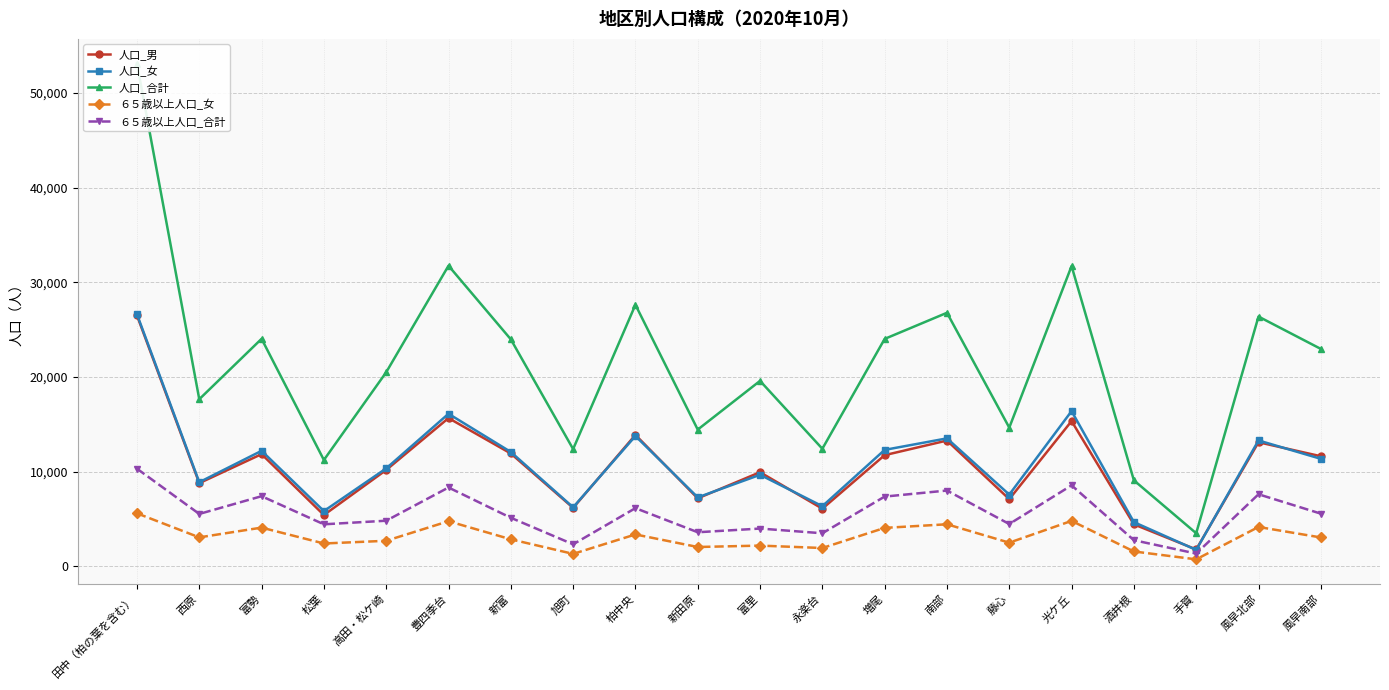

Reading right to left, list all the values displayed in this chart.

人口_男: 11616	13093	1762	4416	15330	7079	13273	11729	6071	9926	7164	13870	6157	11905	15646	10163	5401	11837	8770	26492
人口_女: 11343	13284	1714	4652	16384	7561	13504	12287	6335	9653	7267	13752	6216	12066	16104	10328	5817	12188	8870	26614
人口_合計: 22959	26377	3476	9068	31714	14640	26777	24016	12406	19579	14431	27622	12373	23971	31750	20491	11218	24025	17640	53106
６５歳以上人口_女: 3031	4140	717	1550	4782	2480	4424	4042	1915	2170	2022	3349	1295	2835	4746	2679	2393	4071	3039	5582
６５歳以上人口_合計: 5549	7594	1327	2741	8539	4451	7990	7351	3474	3972	3581	6129	2307	5111	8312	4800	4421	7391	5516	10299